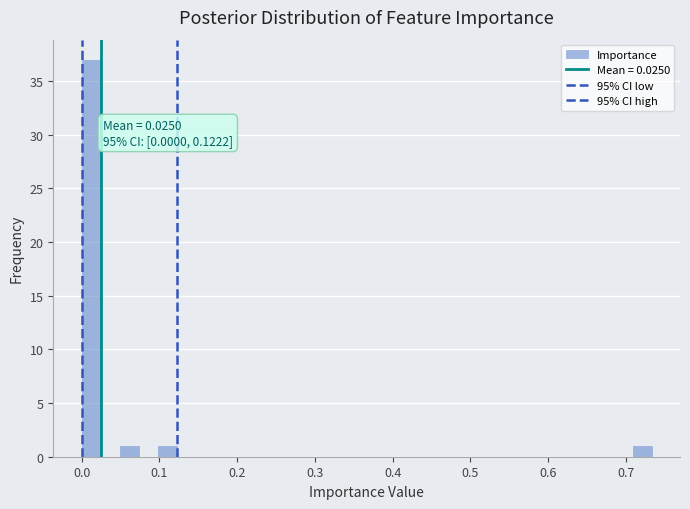

Around what value on the x-axis is the tallest bar? Give the approximate position of its centre, as read against the axis.

0.01